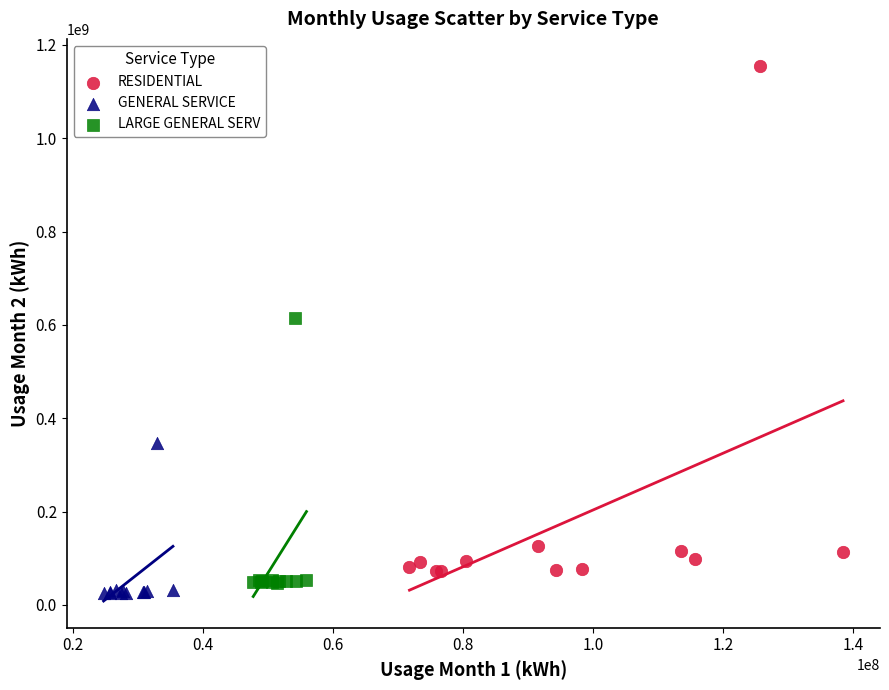

Which series contains the highest Y value?

RESIDENTIAL